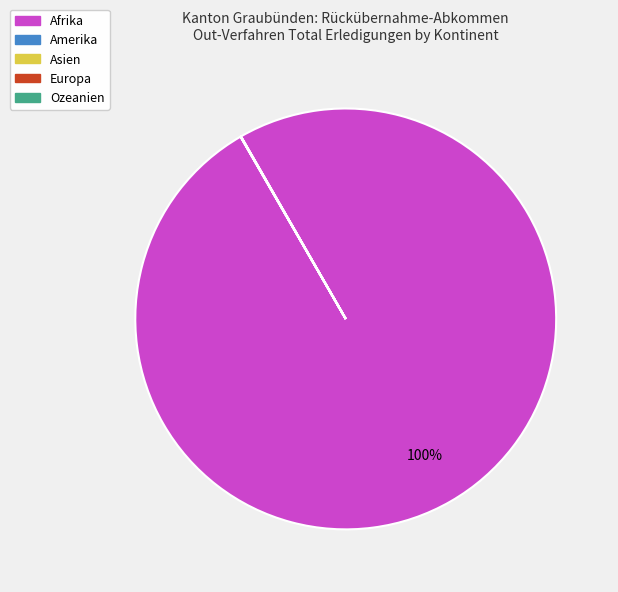

To the nearest percent, what is the average slice percentage?

20%